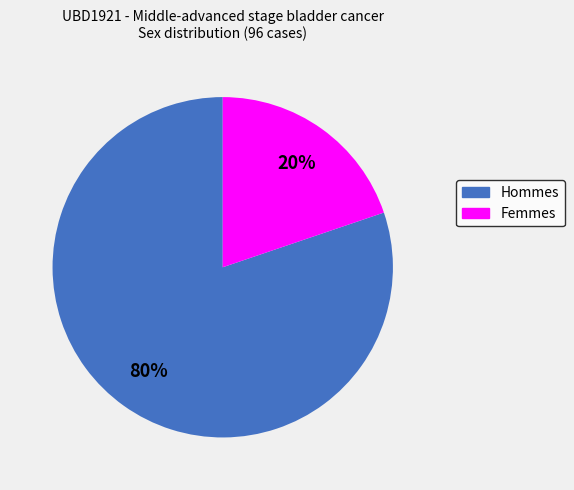

Does any single category account for the majority?

Yes